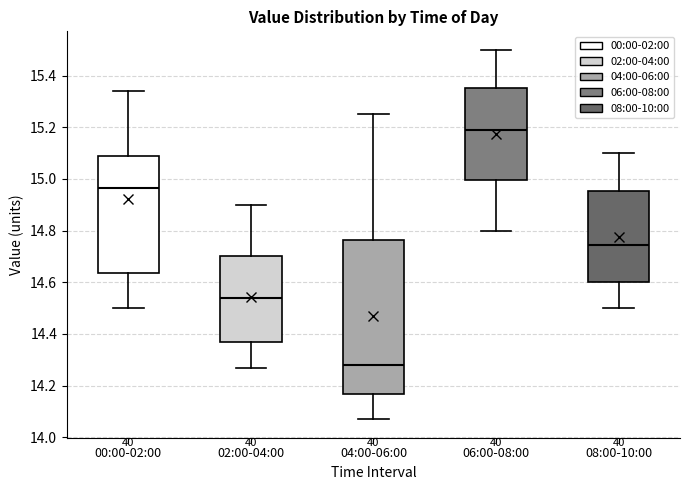

Reading left to right, read every box against the y-axis: the position of its median line, the range the box covers, and the ends of its whiskers. The values are not printed on the chart, so give them approximately, as read against the axis.

00:00-02:00: median 14.96, box 14.64 to 15.10, whiskers 14.50 to 15.34
02:00-04:00: median 14.54, box 14.36 to 14.70, whiskers 14.28 to 14.90
04:00-06:00: median 14.28, box 14.16 to 14.76, whiskers 14.08 to 15.26
06:00-08:00: median 15.20, box 15.00 to 15.36, whiskers 14.80 to 15.50
08:00-10:00: median 14.74, box 14.60 to 14.96, whiskers 14.50 to 15.10